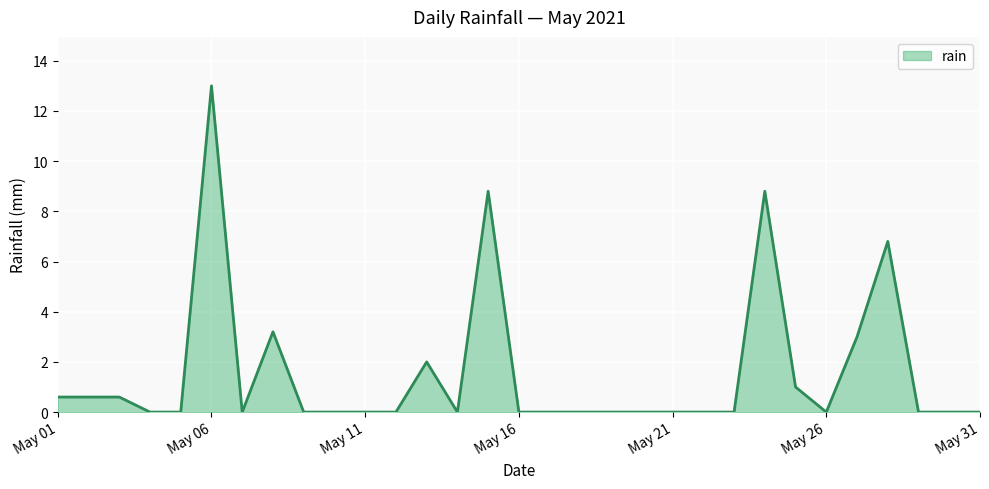

What is the difference between the maximum and minimum values?

13.0